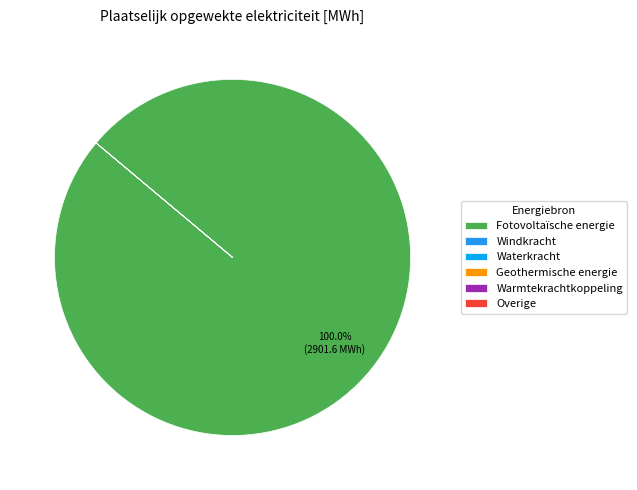

Count the number of slices in the pie.

6